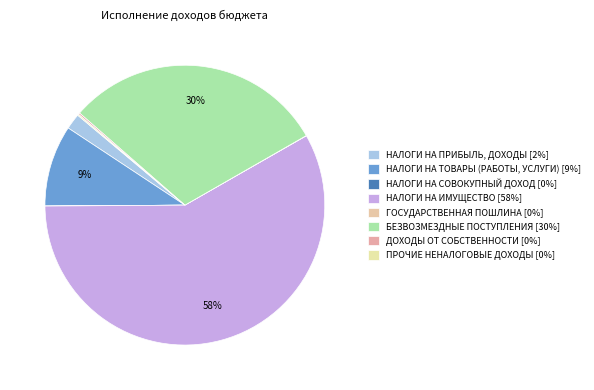

The ГОСУДАРСТВЕННАЯ ПОШЛИНА slice represents 8% of the pie. True or false?

False